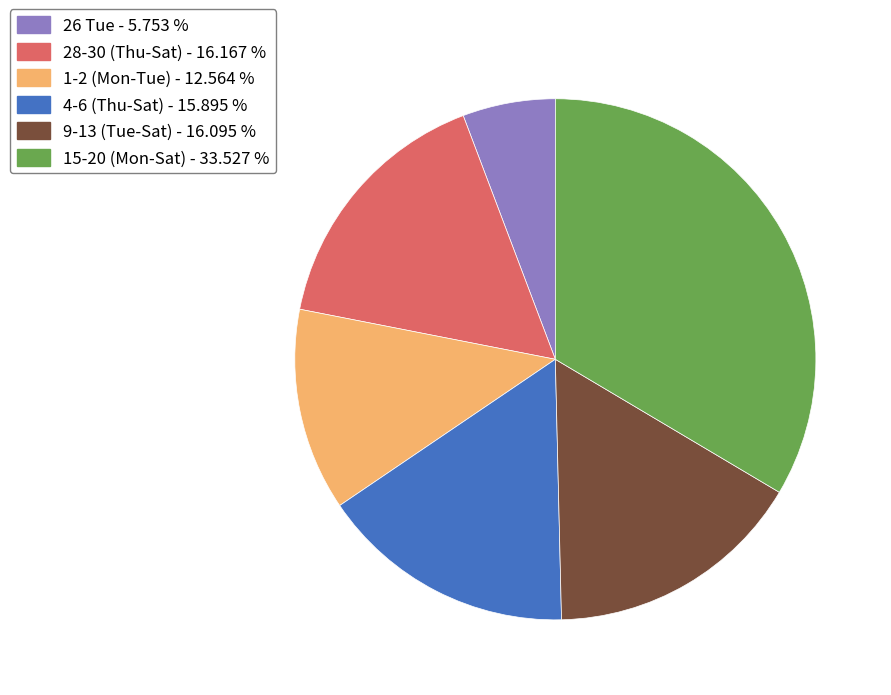

Is there any slice that represents more than half of the pie?

No